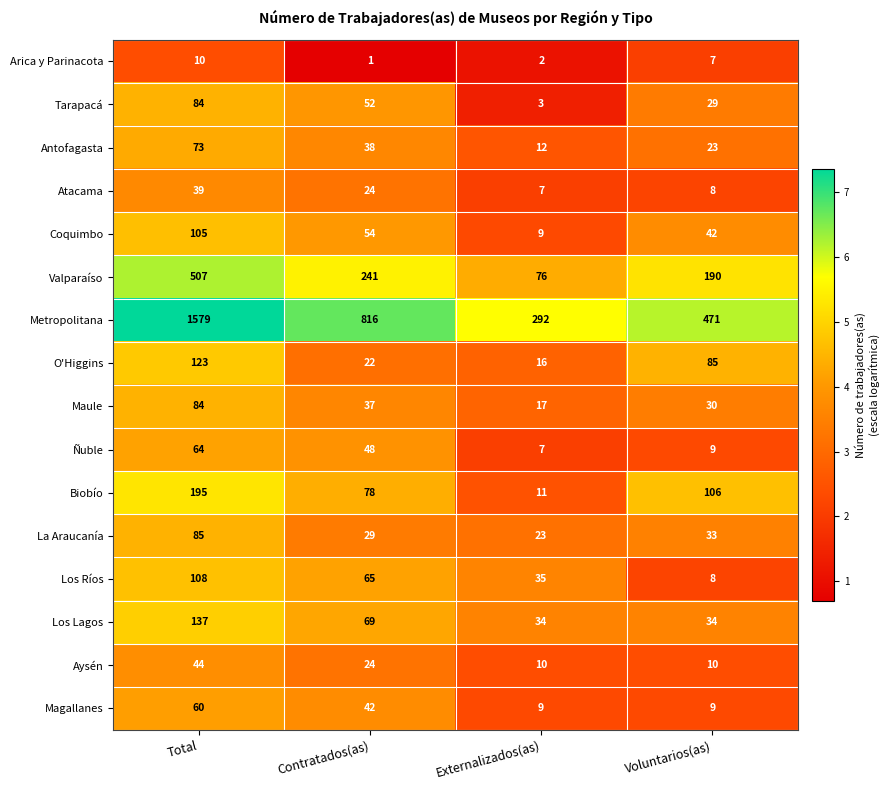

What is the sum of all Arica y Parinacota values?

20